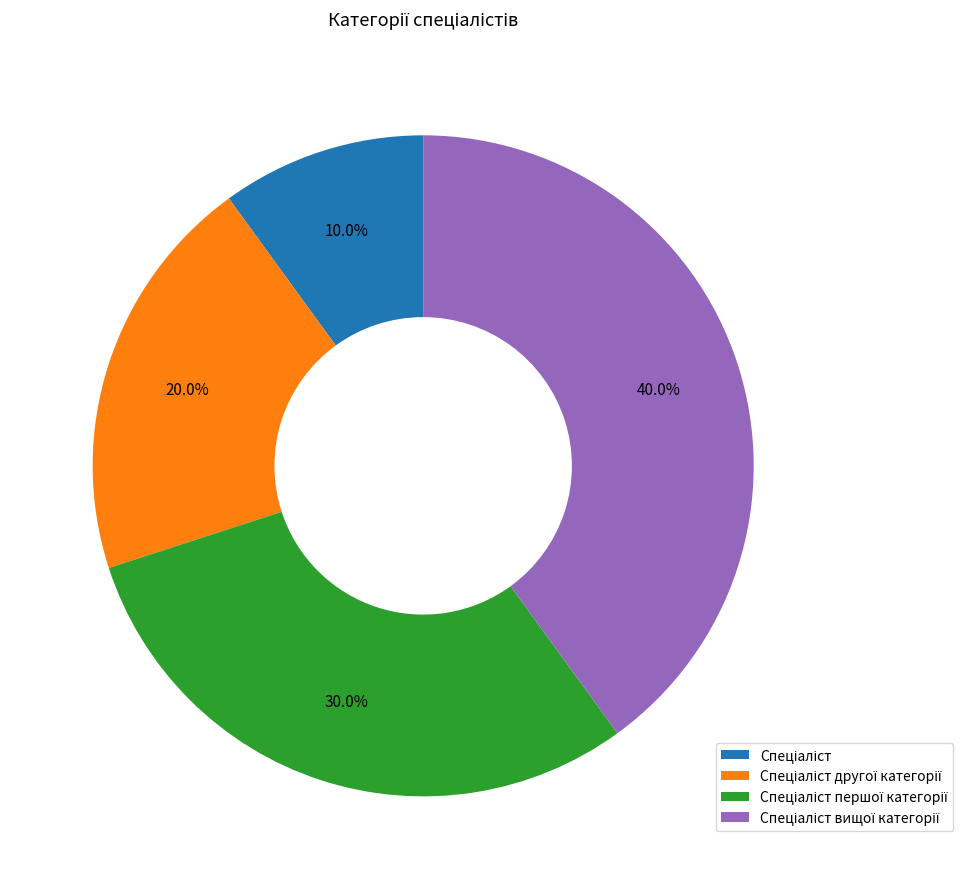

Is there any slice that represents more than half of the pie?

No